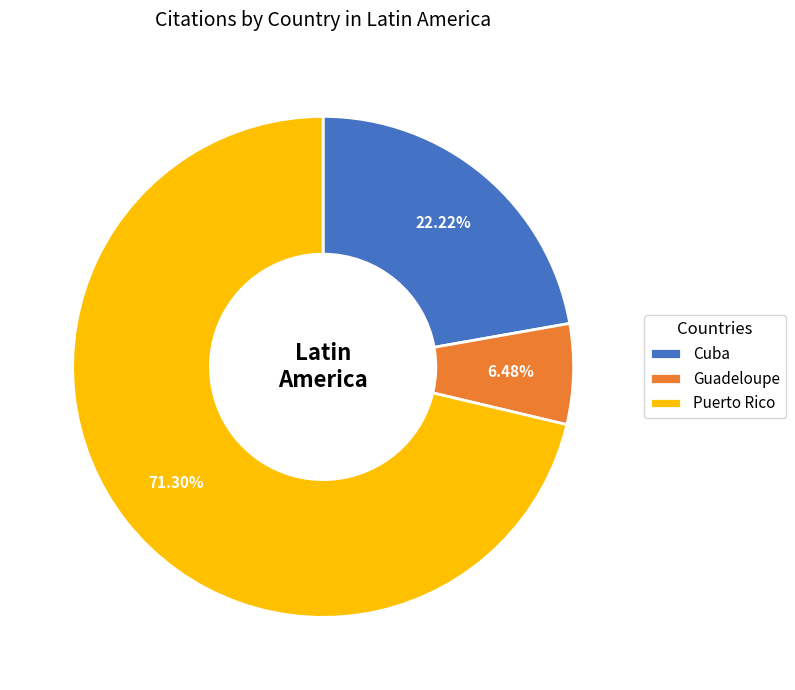

Between Guadeloupe and Puerto Rico, which is larger?

Puerto Rico